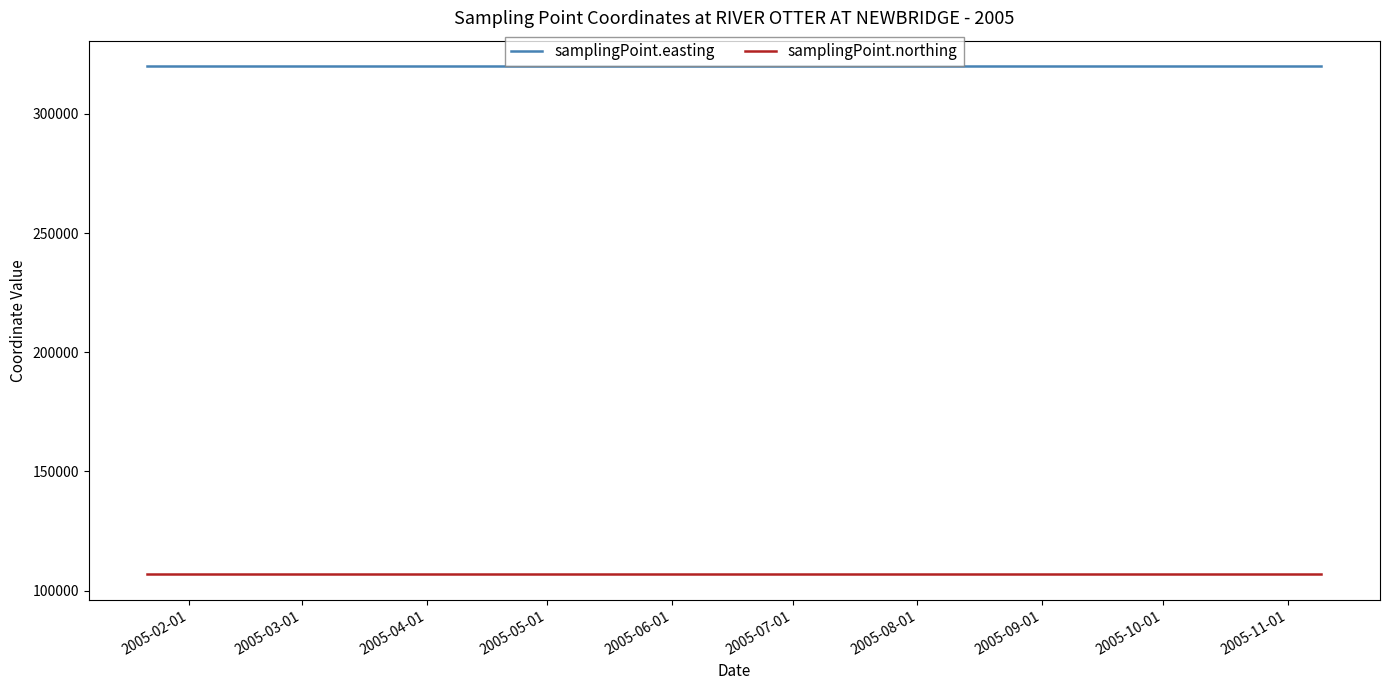

Rank the series by their maximum value, from lowest to highest.

samplingPoint.northing, samplingPoint.easting